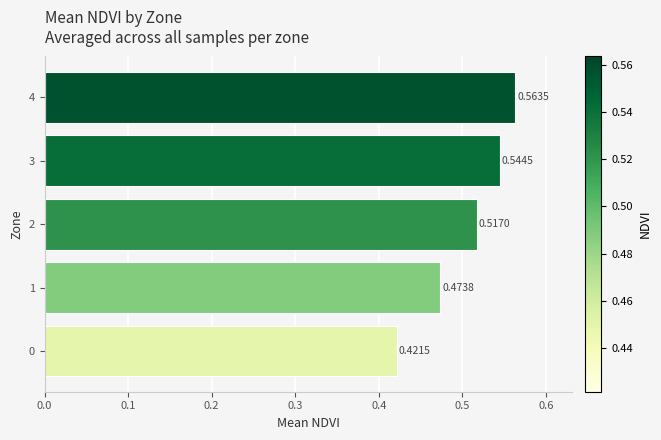

What is the change in value from 0 to 4?

+0.1